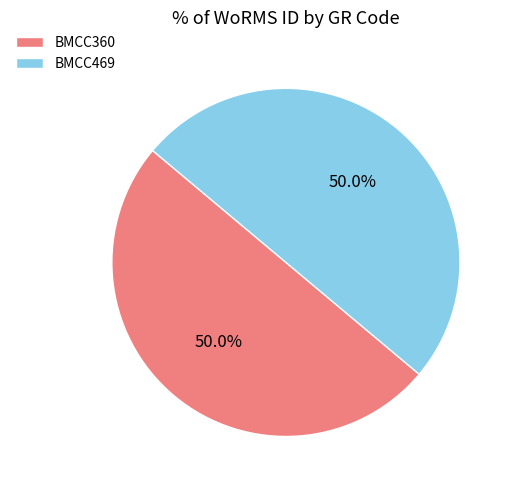

Do BMCC469 and BMCC360 together represent more than half of the pie?

Yes